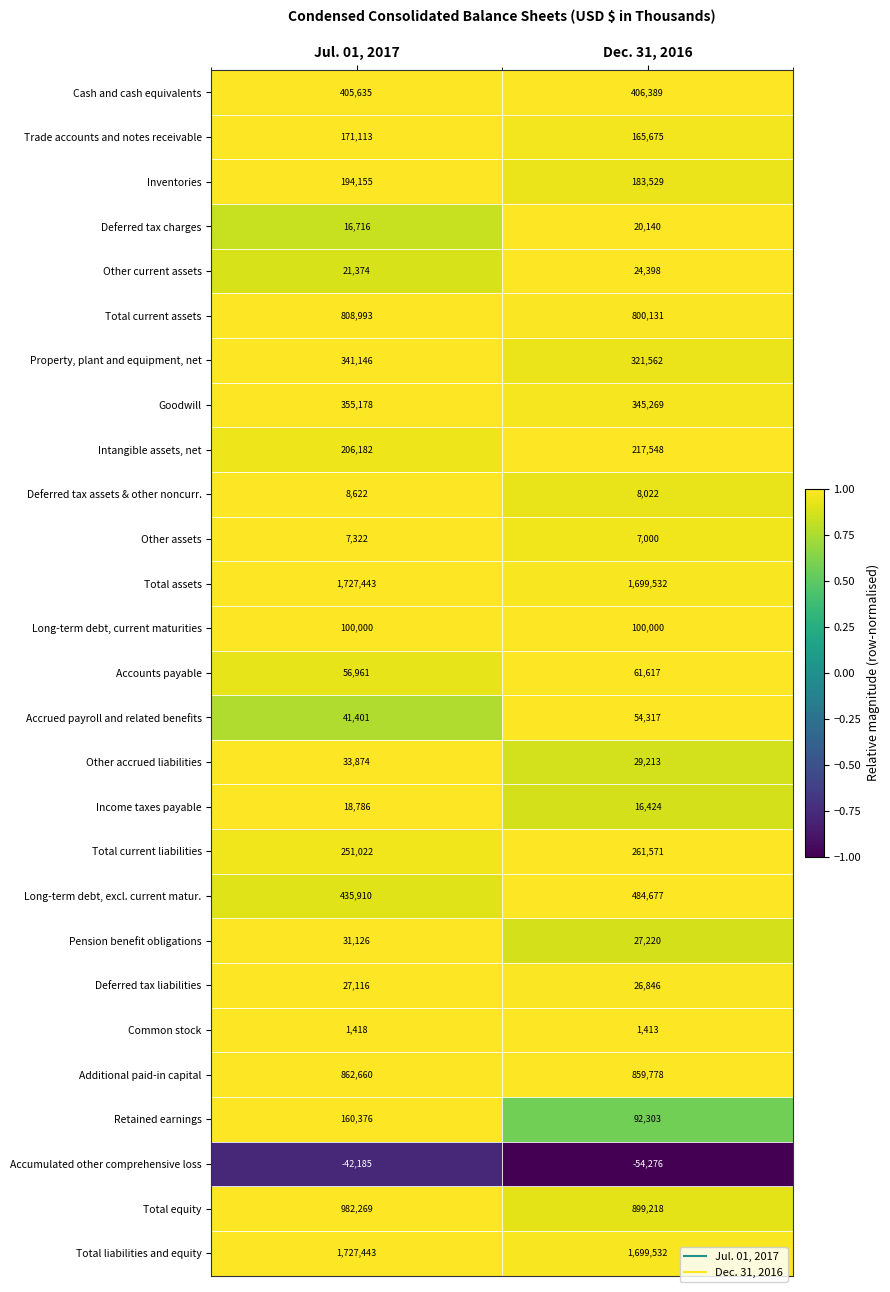

What is the difference between the highest and lowest values at Jul. 01, 2017?

1769628